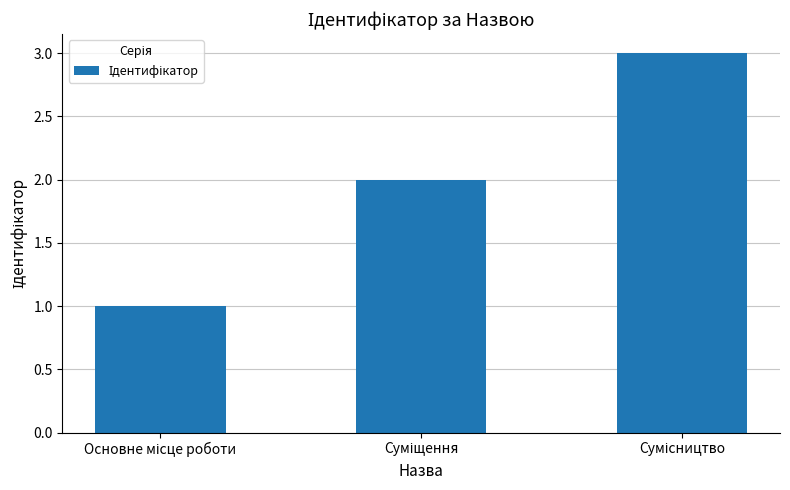

What is the sum of all values?

6